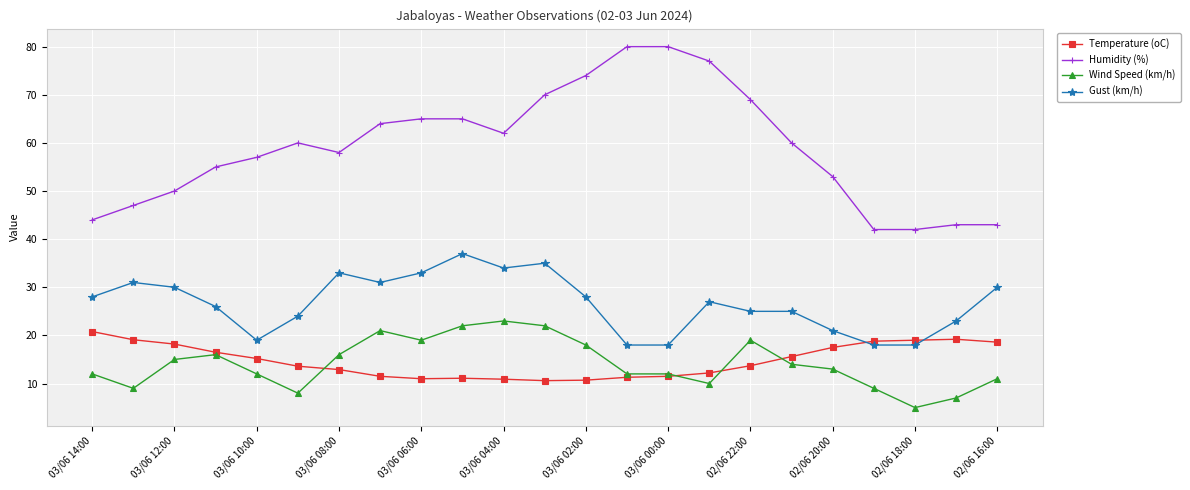

True or false: Gust (km/h) and Humidity (%) intersect in this chart.

False